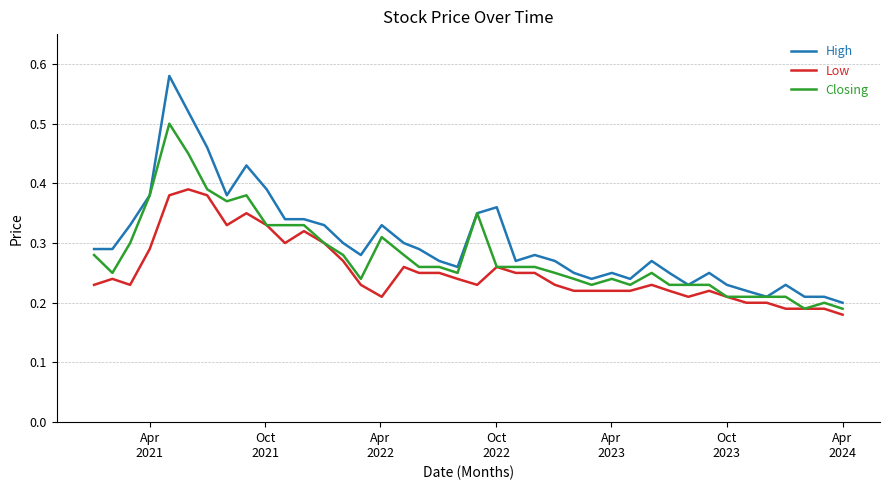

Which series has the widest spread of values?

High